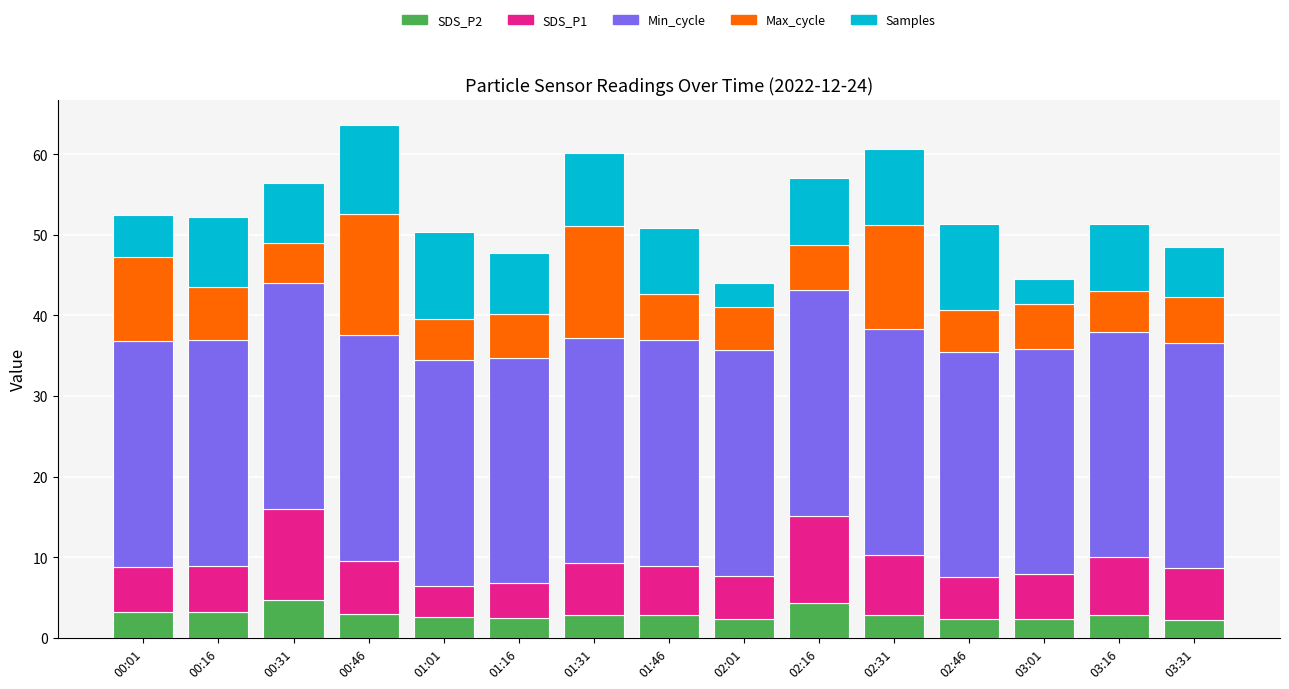

What is the highest value of the SDS_P2 series?

4.7